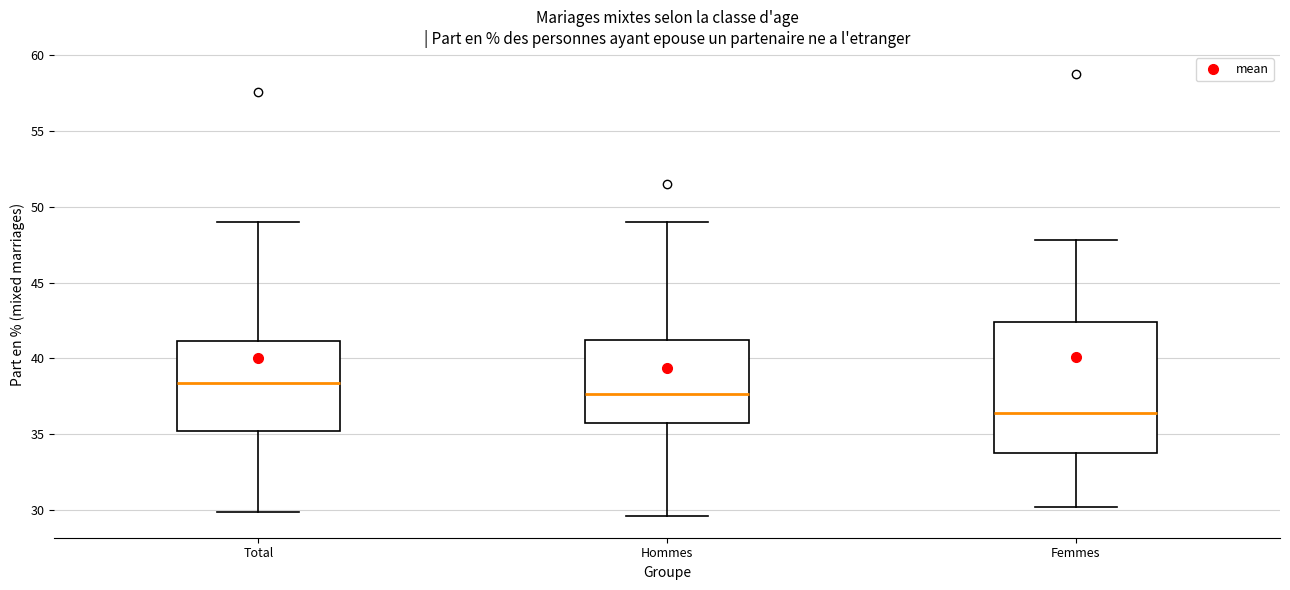

Reading left to right, read every box against the y-axis: the position of its median line, the range the box covers, and the ends of its whiskers. The values are not printed on the chart, so give them approximately, as read against the axis.

Total: median 38.5, box 35.0 to 41.0, whiskers 30.0 to 49.0
Hommes: median 37.5, box 36.0 to 41.0, whiskers 29.5 to 49.0
Femmes: median 36.5, box 34.0 to 42.5, whiskers 30.0 to 48.0